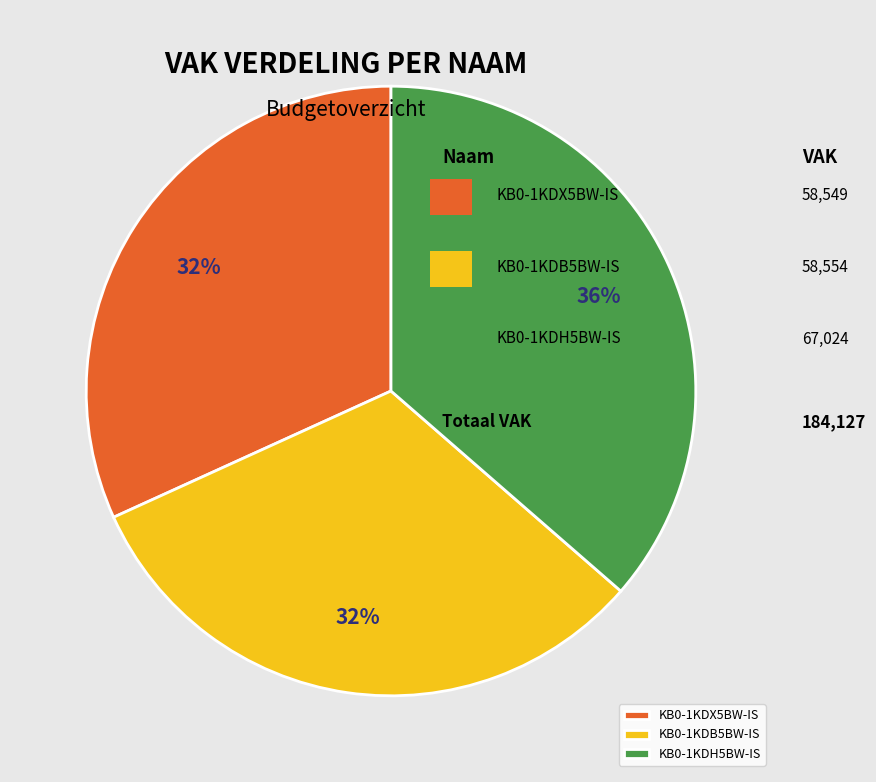

Which category has the biggest portion of the pie?

KB0-1KDH5BW-IS